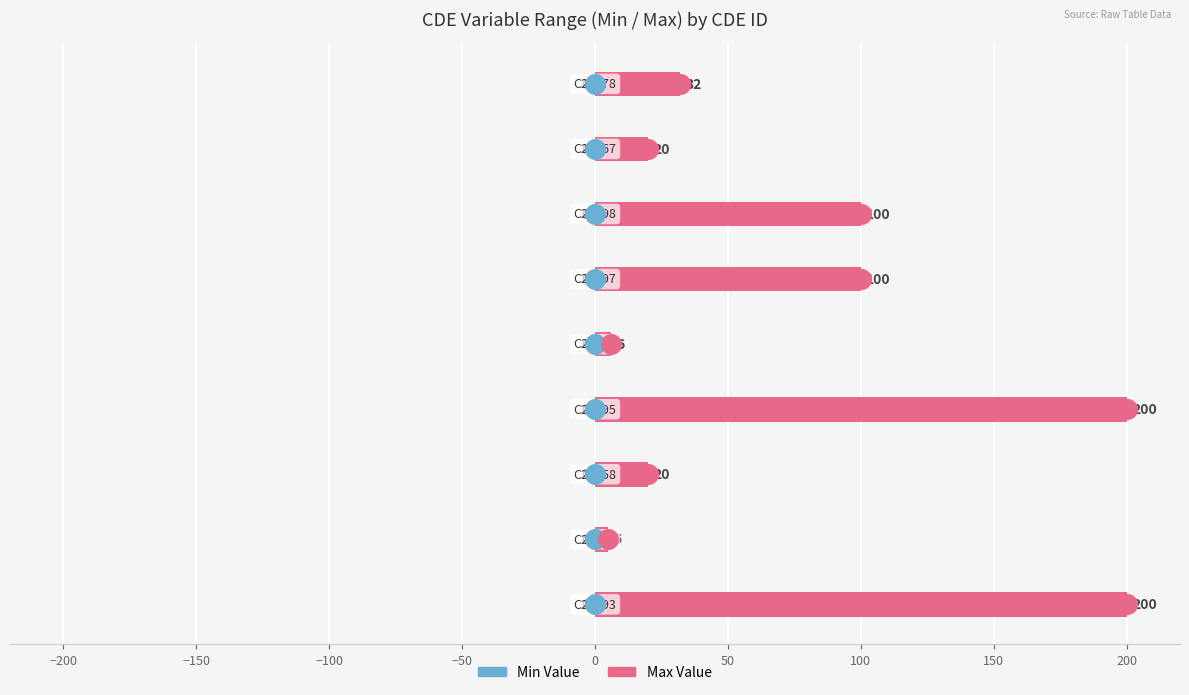

Which series has the largest Y range (max minus min)?

Max Value